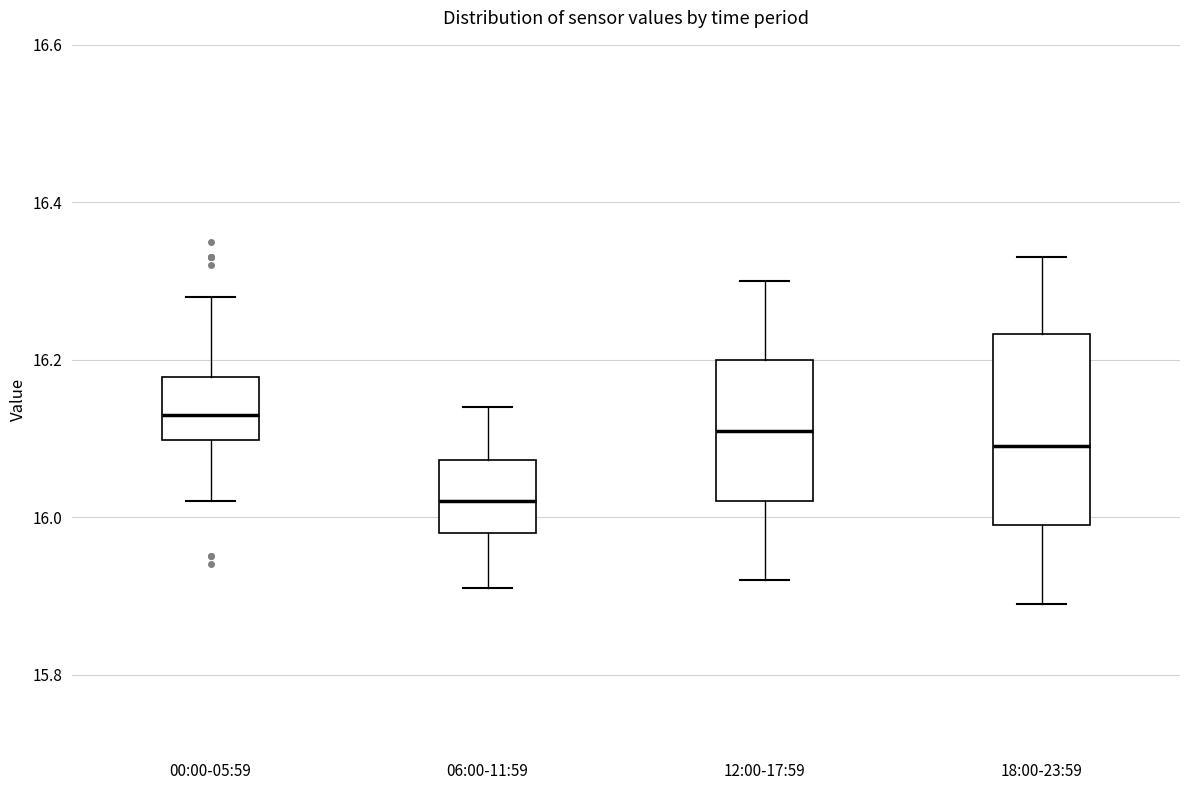

Which box is the tallest, from its lower edge to its upper edge?

18:00-23:59